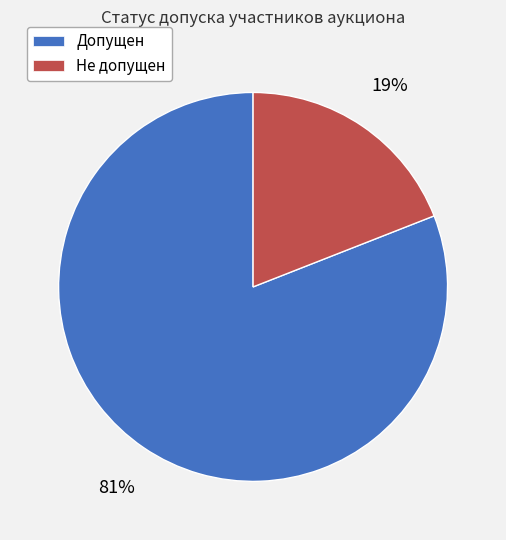

Count the number of slices in the pie.

2